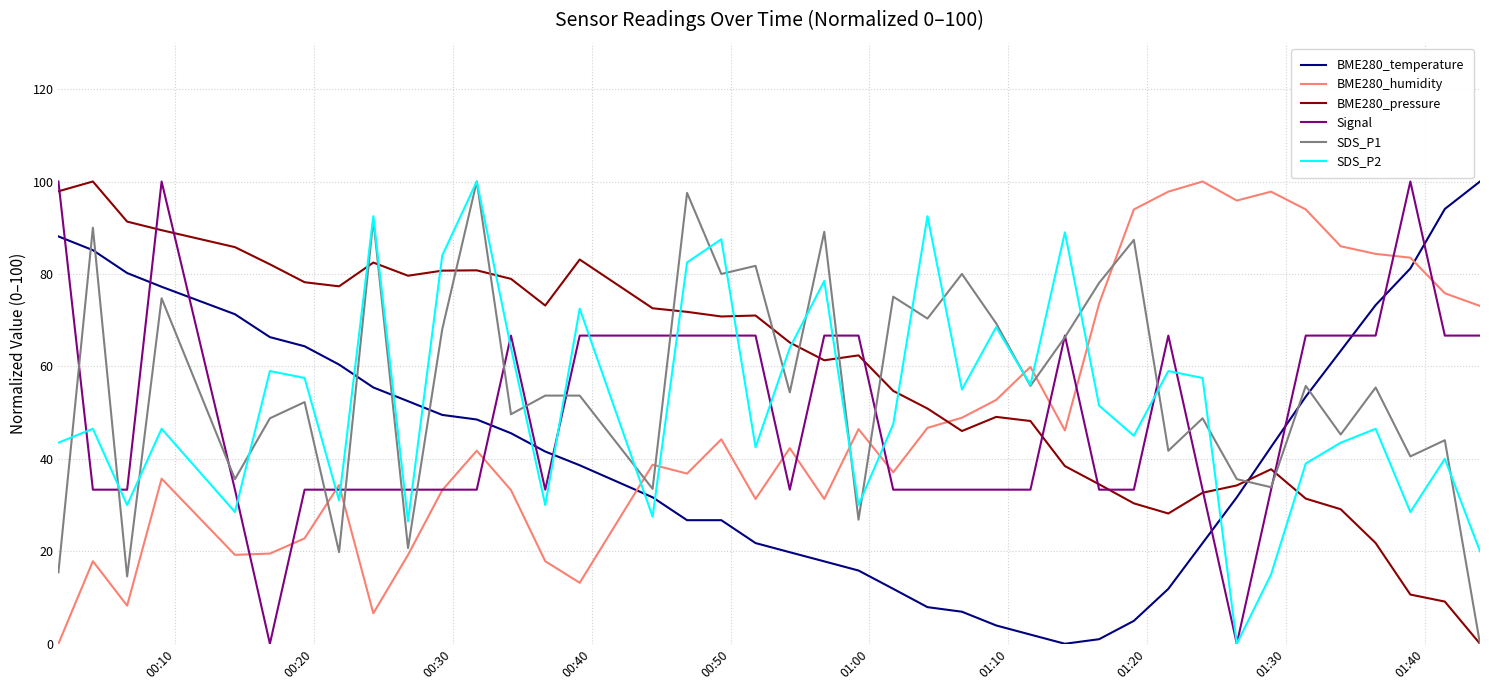

True or false: BME280_pressure and BME280_temperature cross at least once.

True